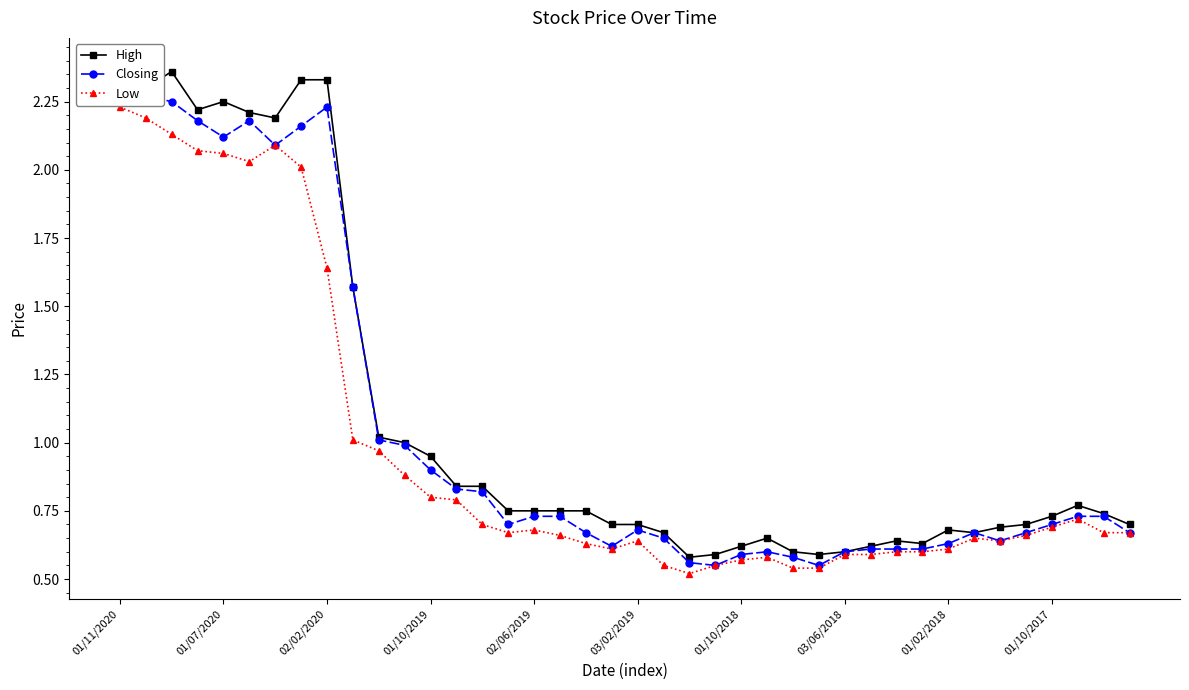

The Low series shows 0.8 at 01/07/2020. True or false?

False